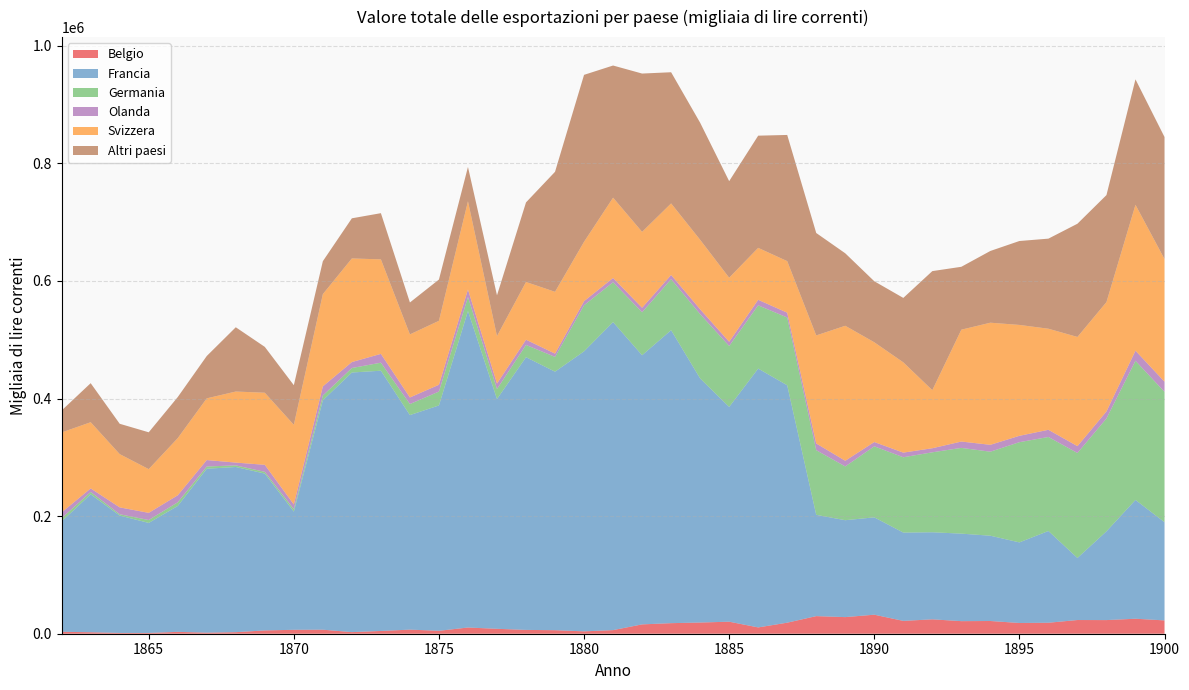

Reading left to right, transcribe all the data shown in this chart.

Belgio: 1862=3297.8	1863=2505.5	1864=1317.7	1865=1288.7	1866=3184.1	1867=1789.1	1868=2644.7	1869=5607.9	1870=6677.5	1871=6850.1	1872=2726.8	1873=4690.5	1874=6971.9	1875=4994.3	1876=10547.1	1877=8361.5	1878=6497.9	1879=6006.9	1880=4025.2	1881=6125.5	1882=15882.9	1883=17971.2	1884=19032.5	1885=20463.1	1886=10726.6	1887=18781.5	1888=29934.8	1889=28256.6	1890=32363.9	1891=21815.3	1892=24475.4	1893=21383.1	1894=21647.2	1895=18257.2	1896=18674.7	1897=23306.3	1898=23198.2	1899=25485.6	1900=22671.0
Francia: 1862=187737.2	1863=234576.0	1864=199679.4	1865=187160.6	1866=214128.3	1867=278849.3	1868=280926.7	1869=266763.0	1870=200997.2	1871=390163.3	1872=441559.7	1873=442639.4	1874=364884.7	1875=383273.0	1876=538351.7	1877=390783.7	1878=463831.9	1879=439674.9	1880=476248.1	1881=523927.5	1882=457779.4	1883=498317.8	1884=415140.7	1885=365278.3	1886=440242.4	1887=403768.6	1888=172246.0	1889=164818.5	1890=165570.9	1891=150222.7	1892=148103.2	1893=148843.3	1894=145035.8	1895=137079.5	1896=156046.7	1897=105530.1	1898=150918.7	1899=202059.0	1900=167059.7
Germania: 1862=5457.7	1863=4036.1	1864=2223.4	1865=4949.5	1866=6230.1	1867=3775.4	1868=2732.3	1869=2953.4	1870=4107.4	1871=8077.6	1872=7634.9	1873=13650.4	1874=18779.8	1875=23590.9	1876=23807.0	1877=17011.7	1878=20826.7	1879=25138.6	1880=78382.0	1881=67732.0	1882=73053.7	1883=86739.2	1884=109317.2	1885=103661.4	1886=107556.4	1887=115275.2	1888=109967.1	1889=91439.0	1890=120802.0	1891=128073.6	1892=135978.8	1893=145840.2	1894=142903.8	1895=170418.8	1896=159883.5	1897=178553.0	1898=191957.7	1899=236614.2	1900=221656.4
Olanda: 1862=9831.2	1863=6040.3	1864=11679.3	1865=12179.6	1866=11902.3	1867=10958.6	1868=4762.7	1869=11940.5	1870=8079.8	1871=15602.0	1872=10113.1	1873=14998.6	1874=11209.8	1875=11602.2	1876=12730.8	1877=9382.9	1878=8912.2	1879=5611.2	1880=6964.8	1881=7255.8	1882=7719.7	1883=7117.9	1884=8308.9	1885=7183.9	1886=9394.8	1887=8182.6	1888=11435.5	1889=9653.0	1890=7286.2	1891=7928.9	1892=6907.1	1893=10788.8	1894=11714.8	1895=10859.0	1896=12230.3	1897=11671.9	1898=11971.2	1899=17224.7	1900=17293.2
Svizzera: 1862=136026.5	1863=112562.8	1864=90613.7	1865=74363.2	1866=97212.2	1867=104963.9	1868=120856.6	1869=122605.7	1870=135475.3	1871=156899.8	1872=176260.9	1873=160724.9	1874=107258.4	1875=108768.6	1876=150107.8	1877=80753.7	1878=98164.5	1879=105108.7	1880=101003.3	1881=136610.5	1882=129086.2	1883=121733.5	1884=118213.0	1885=108892.4	1886=88356.9	1887=87709.5	1888=183773.6	1889=229609.3	1890=169698.8	1891=153531.1	1892=98774.9	1893=190256.5	1894=207685.6	1895=188593.2	1896=171924.0	1897=185690.8	1898=186012.6	1899=248105.8	1900=208641.8
Altri paesi: 1862=37377.3	1863=66410.8	1864=51575.0	1865=62653.4	1866=69843.7	1867=72018.5	1868=109315.9	1869=77984.0	1870=67370.3	1871=55988.6	1872=68251.7	1873=78574.6	1874=54289.2	1875=70191.3	1876=58323.5	1877=69263.6	1878=135357.3	1879=204102.8	1880=283913.8	1881=224754.8	1882=269220.2	1883=223092.3	1884=199071.6	1885=164244.1	1886=190819.4	1887=214597.1	1888=174204.1	1889=123250.7	1890=103784.6	1891=109578.4	1892=202490.1	1893=106973.8	1894=122019.4	1895=142716.3	1896=153200.2	1897=192563.5	1898=181976.6	1899=213410.5	1900=207529.1